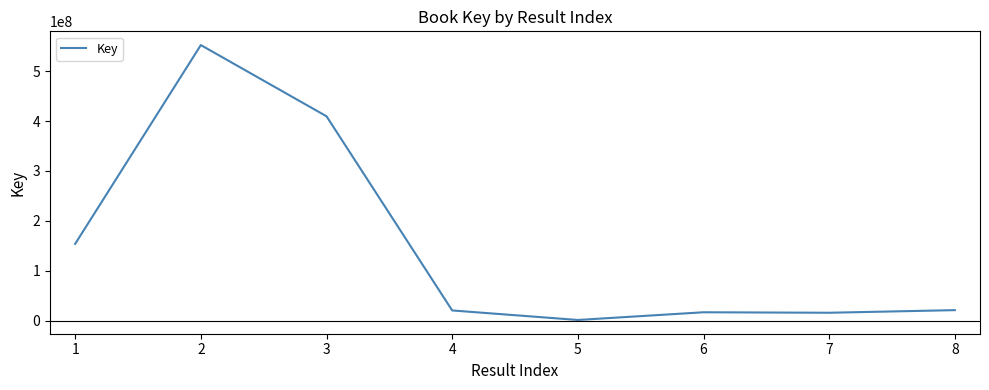

What is the maximum value shown in the chart?

552226662